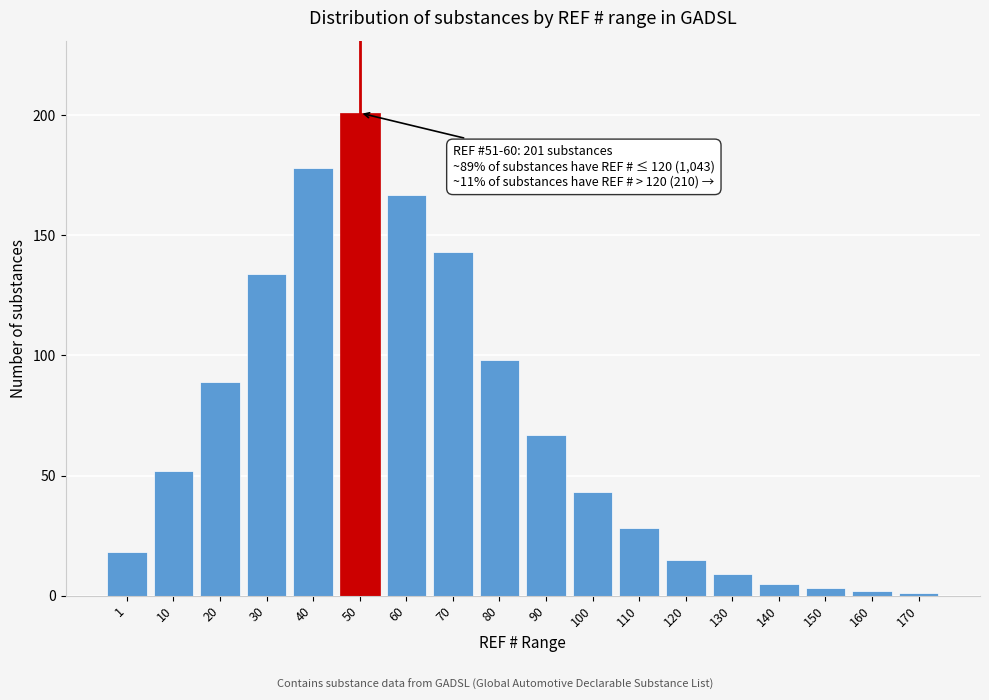

Reading left to right, extract all data points from this chart.

1=18	10=52	20=89	30=134	40=178	50=201	60=167	70=143	80=98	90=67	100=43	110=28	120=15	130=9	140=5	150=3	160=2	170=1